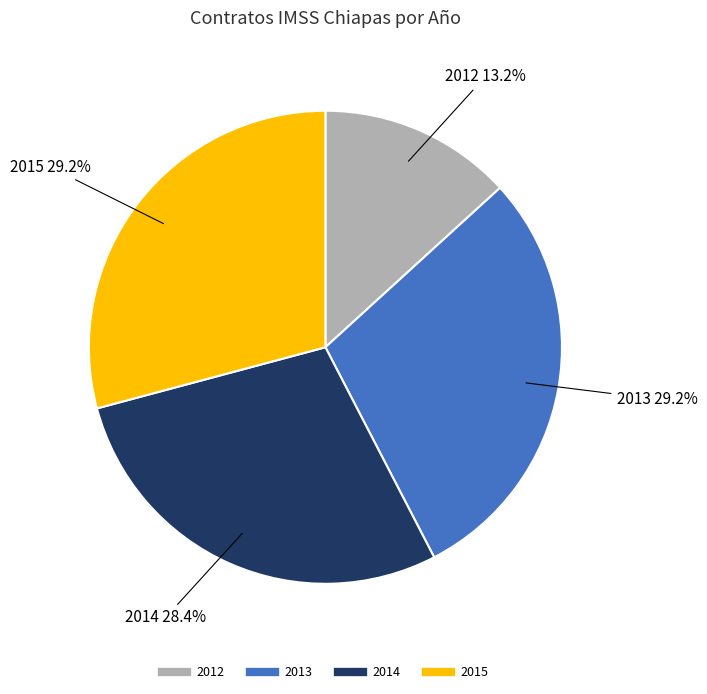

Is there a majority slice in this chart?

No